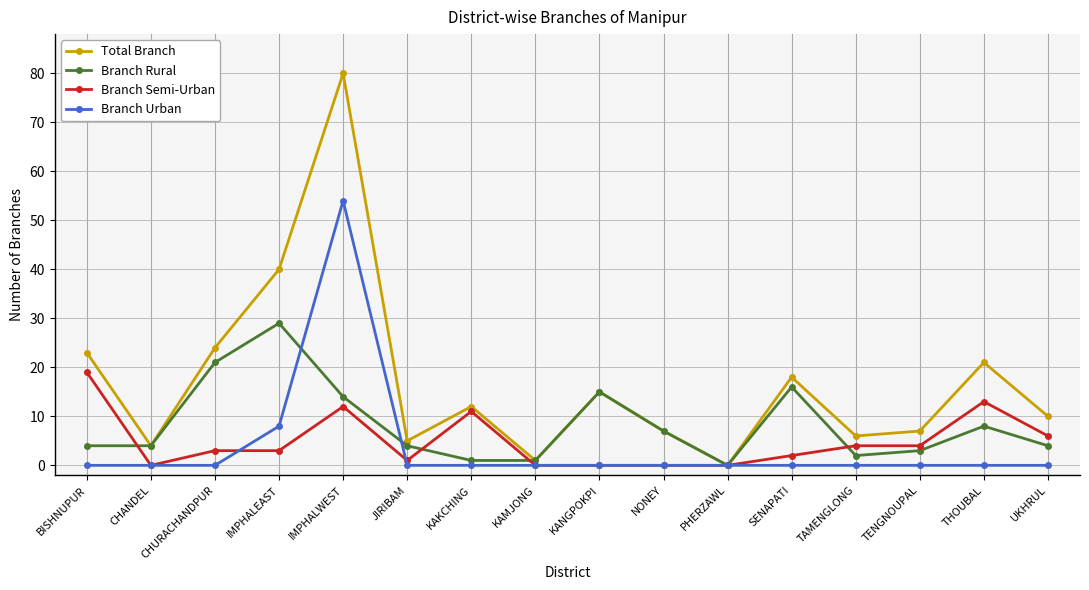

In Total Branch, how many points are higher than both neighbors (excluding endpoints)?

5